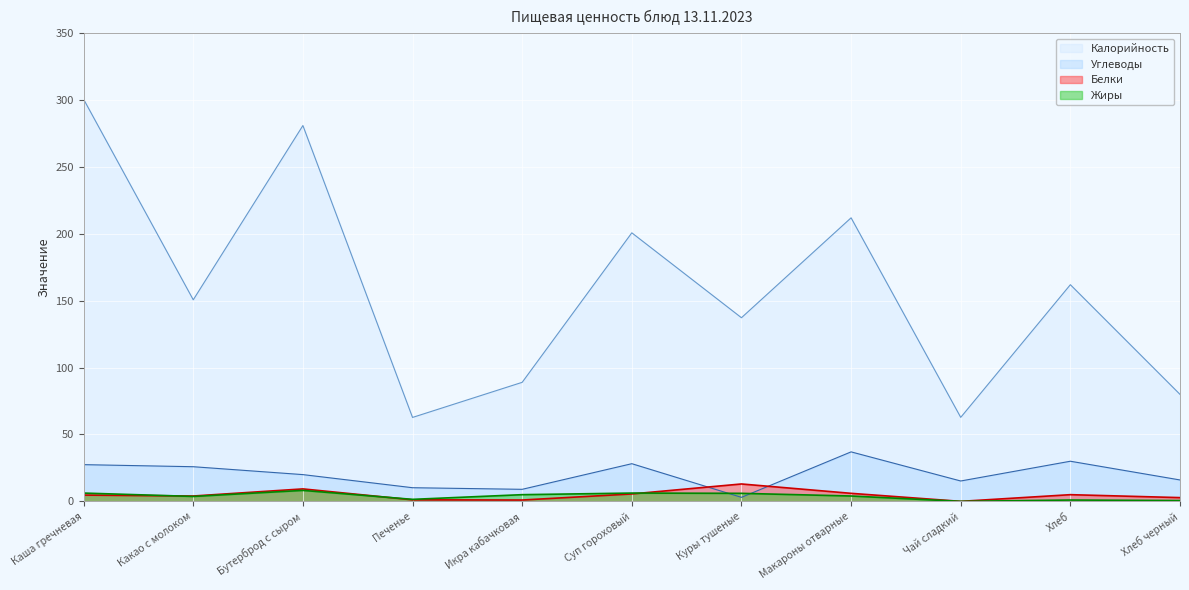

True or false: Углеводы and Белки intersect in this chart.

True